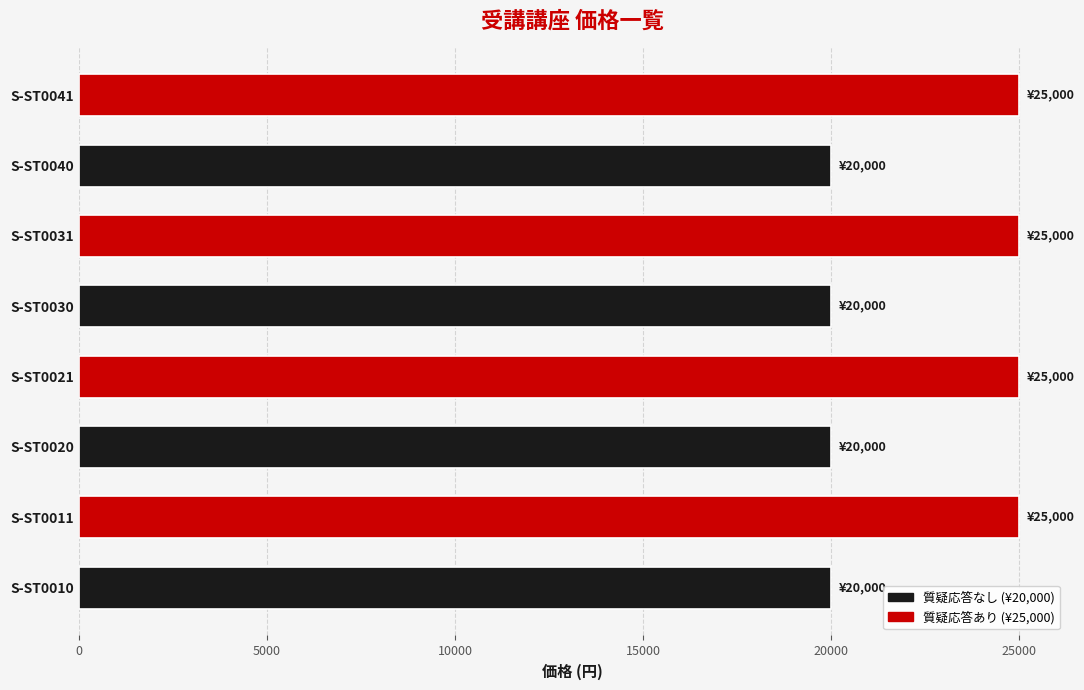

What is the greatest value displayed?

25000